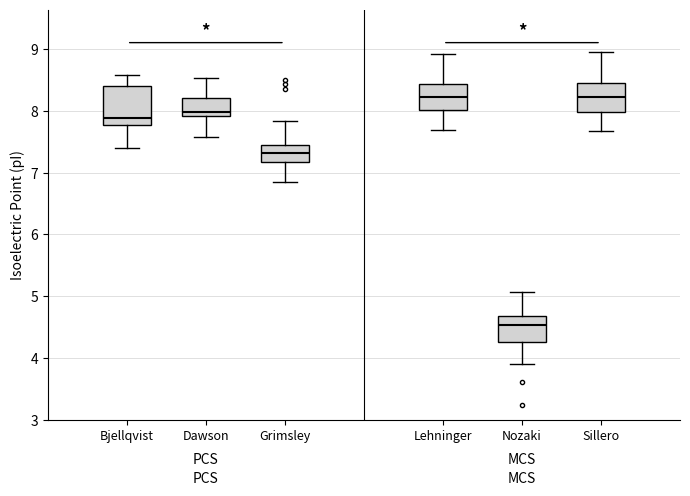

Comparing the boxes themselves (not the whiskers), which one is the tallest?

Bjellqvist